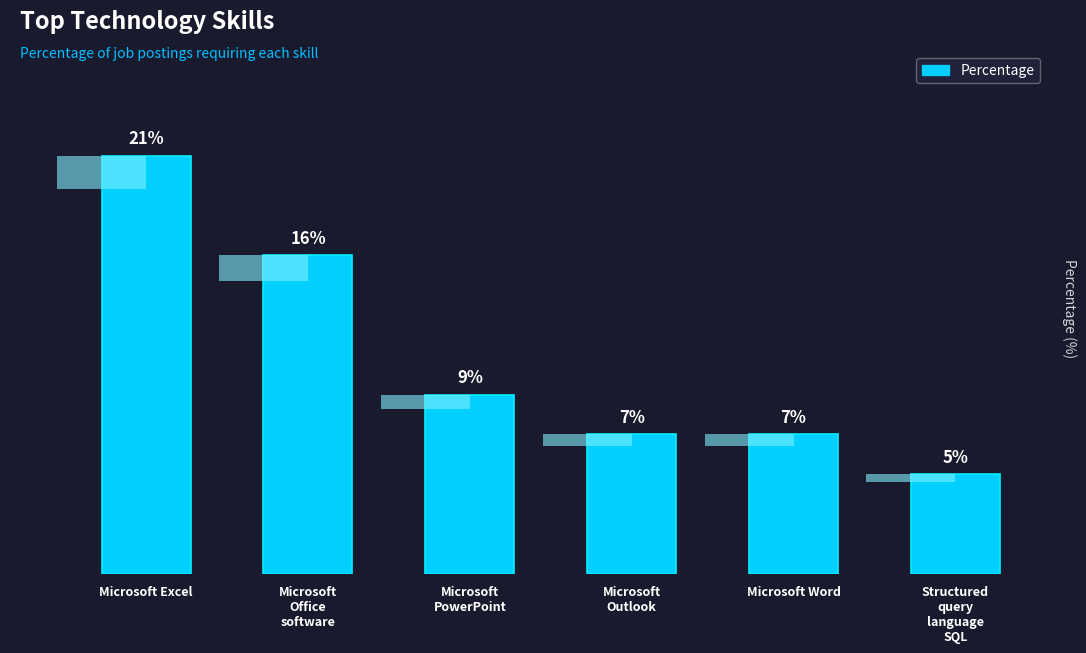

What is the sum of all values?

65